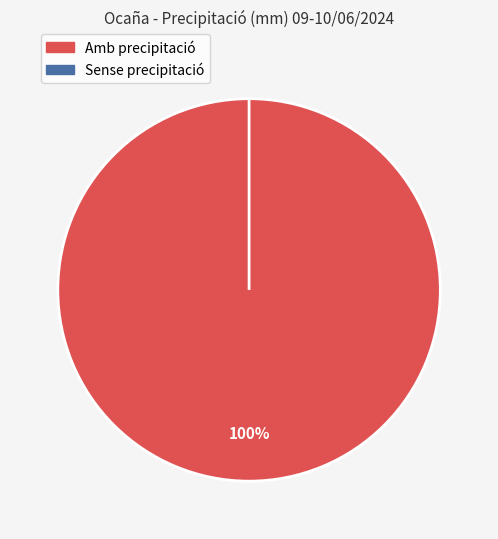

To the nearest percent, what is the combined percentage of 22:00 and 05:00?

12%